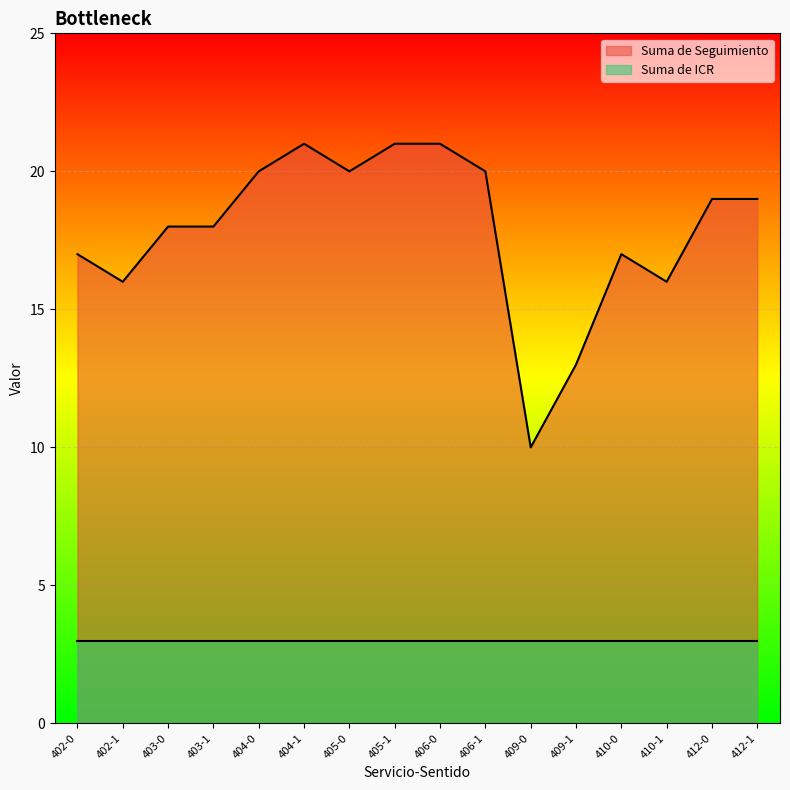

Approximately how many times larger is the value at 404-0 compared to 405-1?

1.0